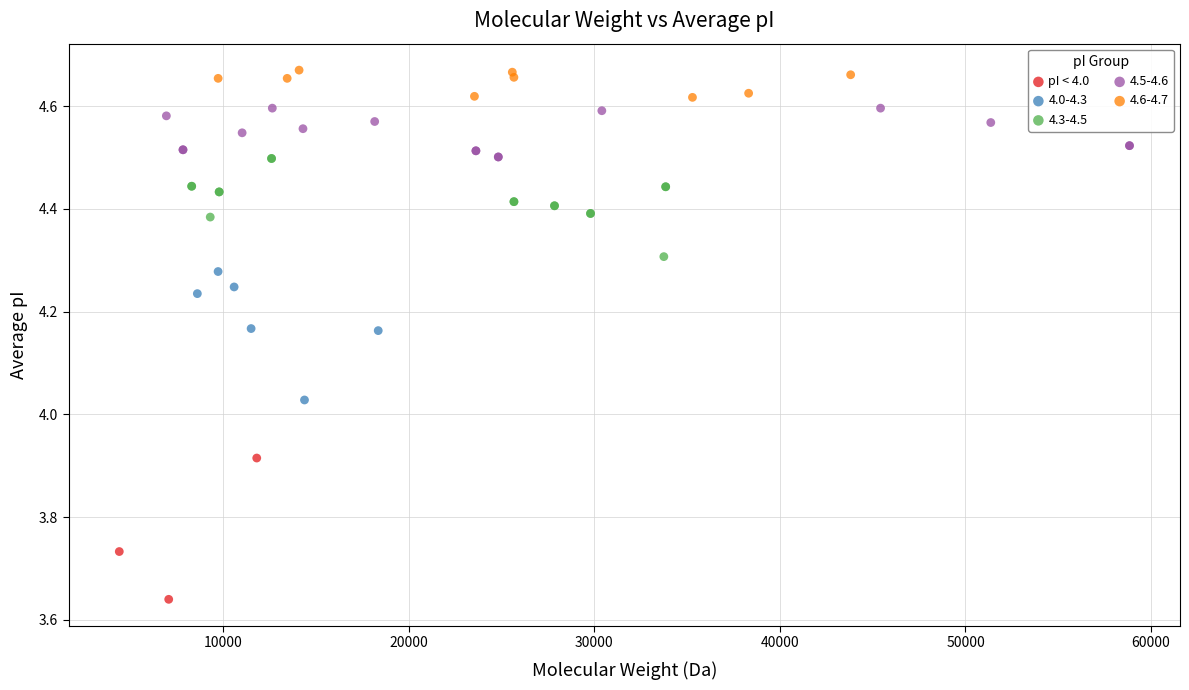

Which series reaches the maximum Y coordinate?

4.6-4.7